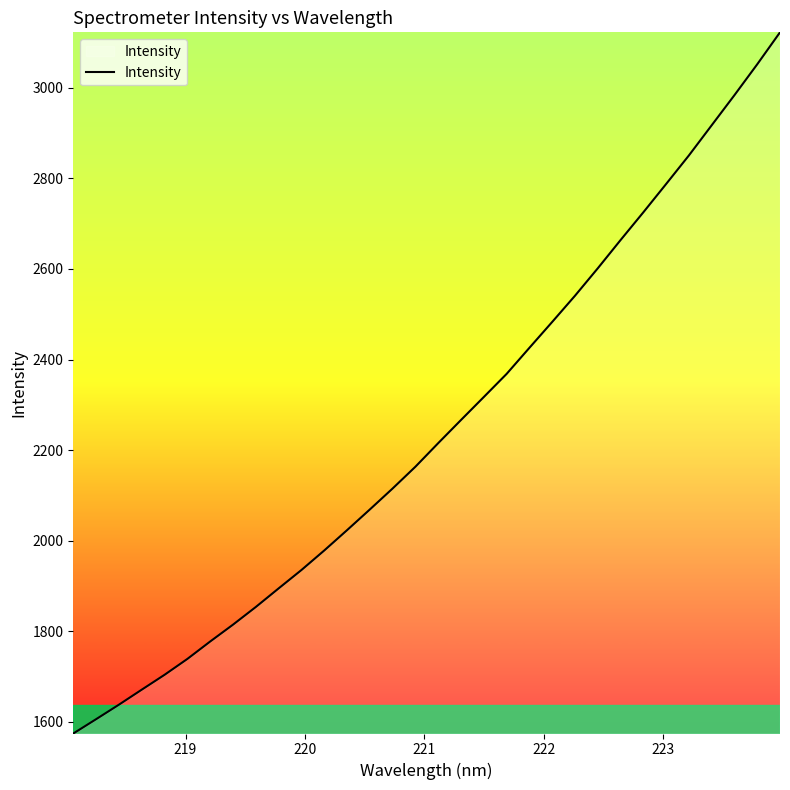

Reading left to right, extract all data points from this chart.

1574.3	1605.9	1637.9	1671.1	1703.9	1739.0	1777.5	1814.7	1853.7	1894.7	1935.3	1978.5	2023.3	2069.0	2115.4	2163.5	2215.6	2266.7	2317.4	2368.4	2426.0	2483.2	2541.0	2601.5	2663.9	2725.2	2787.7	2850.8	2917.4	2983.9	3052.0	3122.6